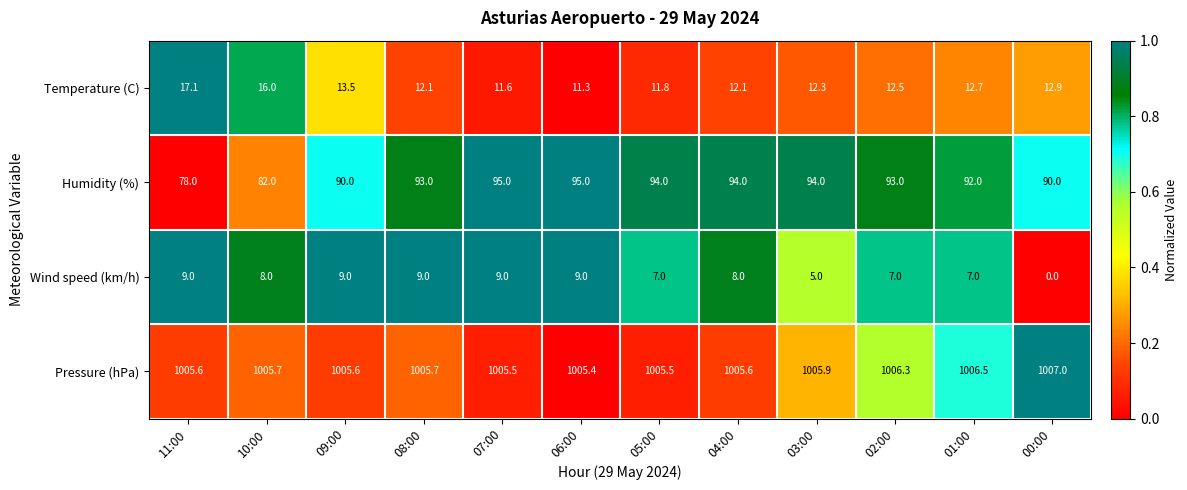

Is it true that Wind speed (km/h) equals 0.0 at 00:00?

True